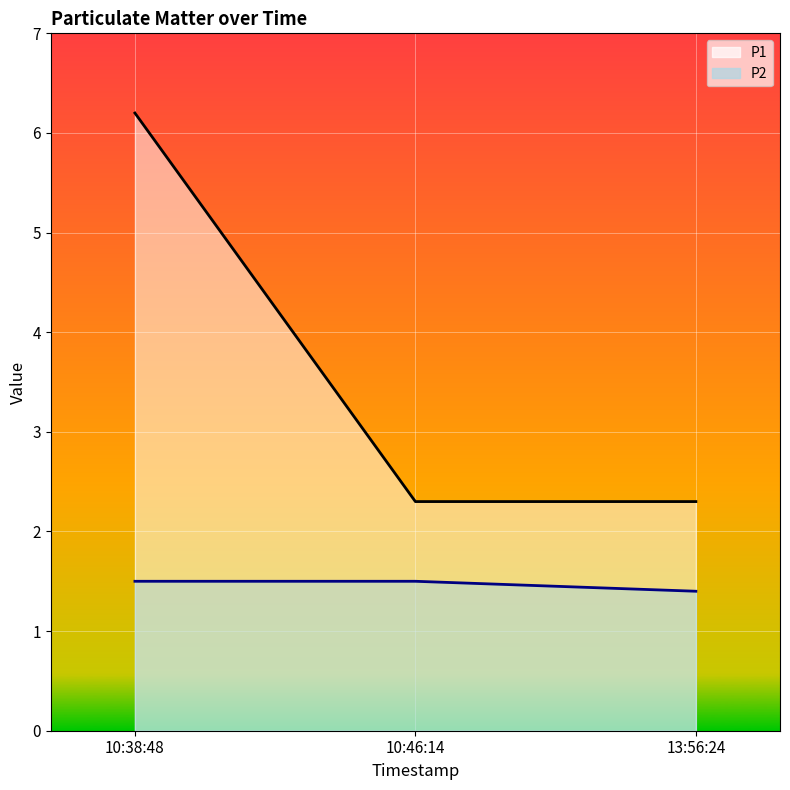

How many lines are shown in the chart?

2